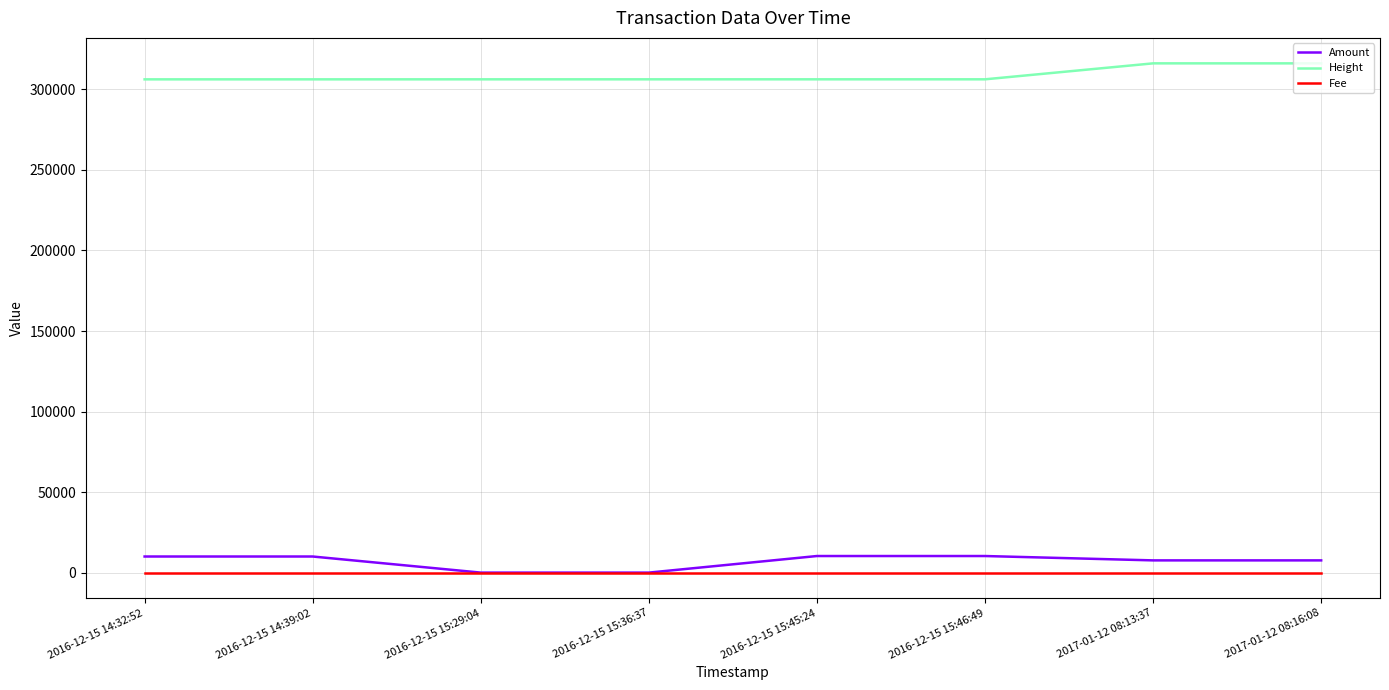

True or false: Amount and Height intersect in this chart.

False